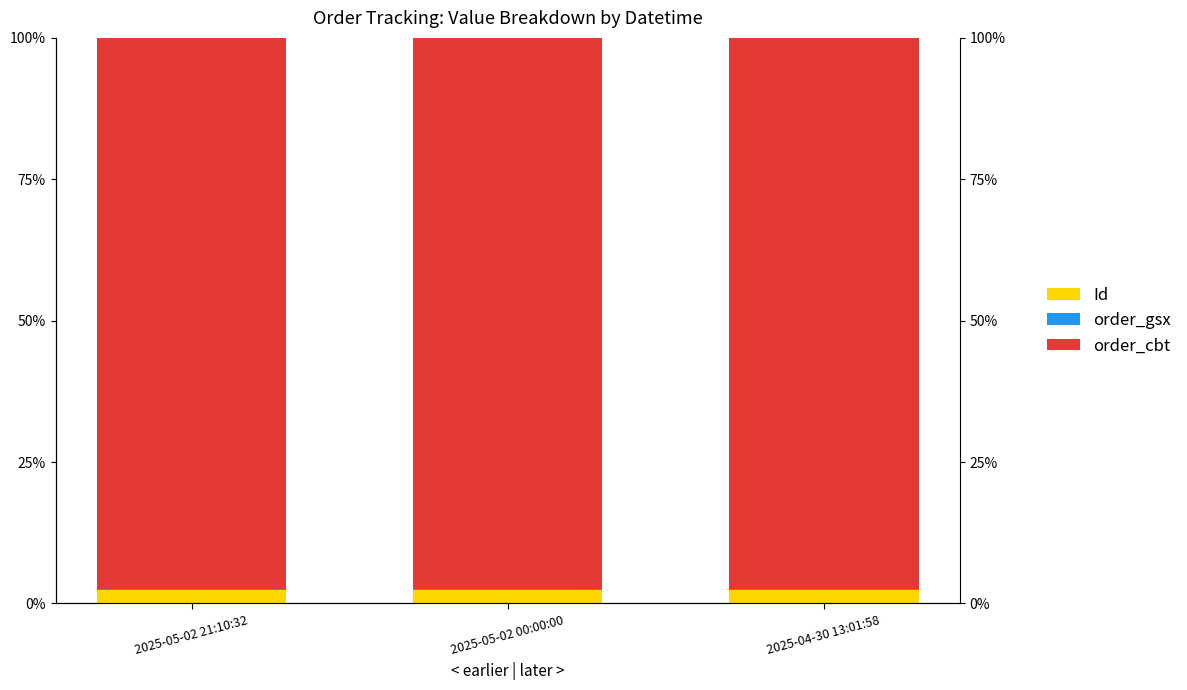

At which category is the sum across all series the highest?

2025-05-02 21:10:32